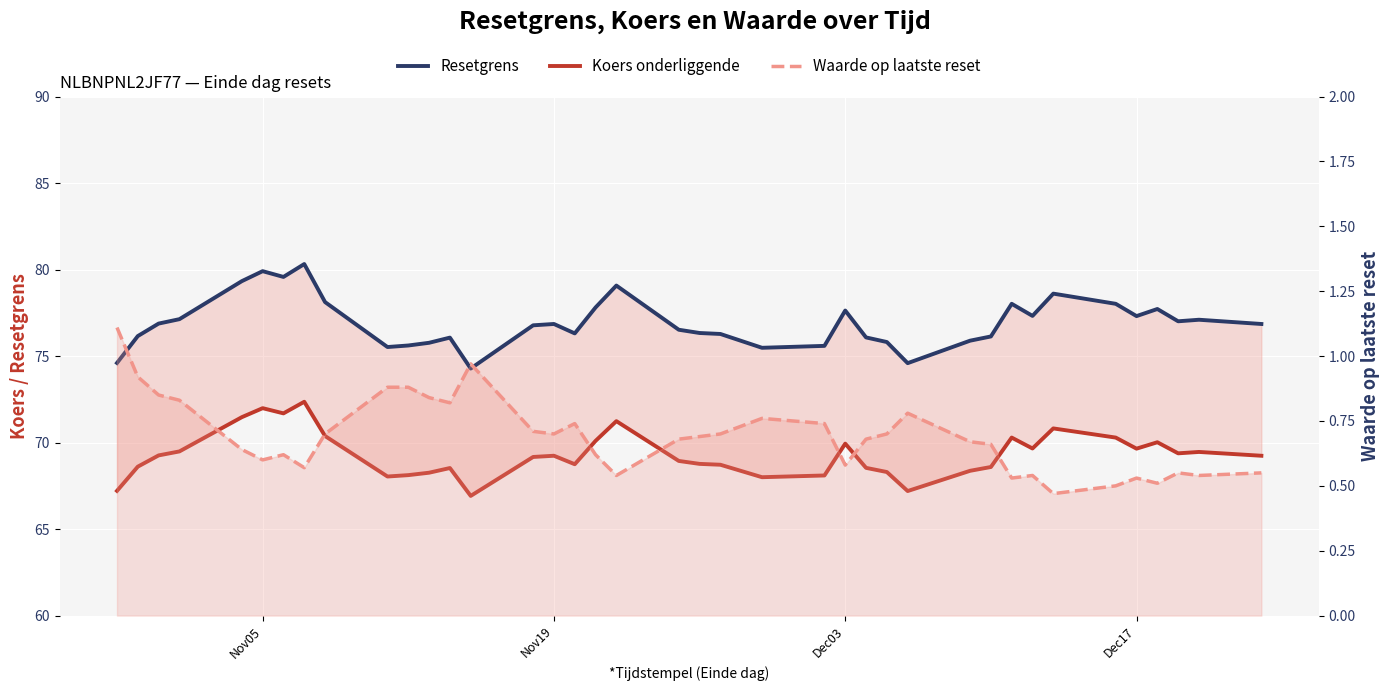

What are all the series names shown in the legend?

Resetgrens, Koers onderliggende, Waarde op laatste reset